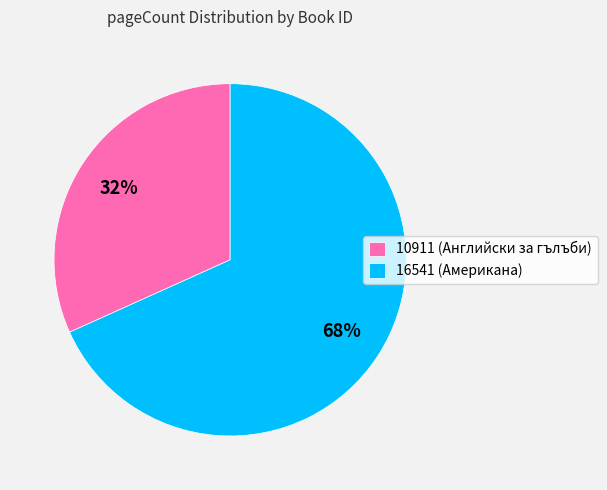

To the nearest percent, what is the combined percentage of 16541 (Американа) and 10911 (Английски за гълъби)?

100%